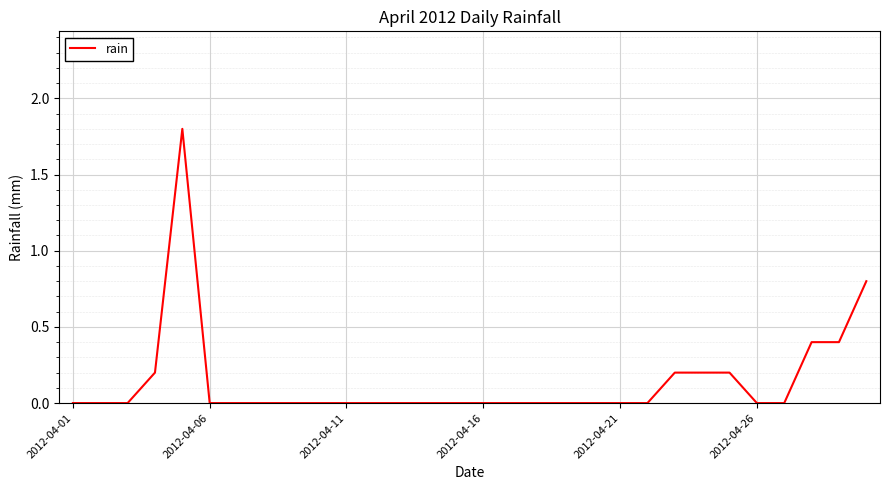

What is the maximum value shown in the chart?

1.8